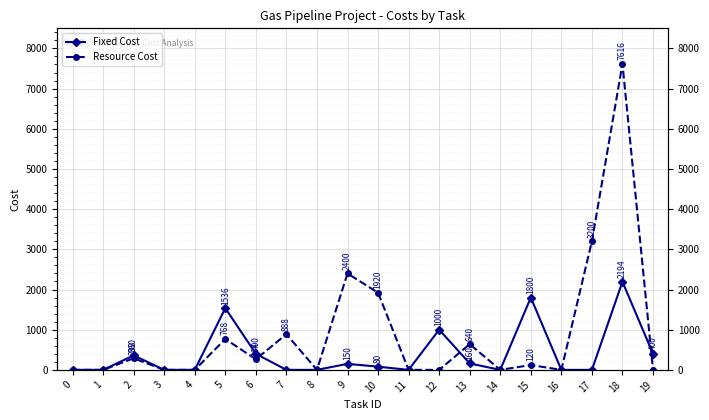

Rank the series at 19 from lowest to highest value.

Resource Cost, Fixed Cost